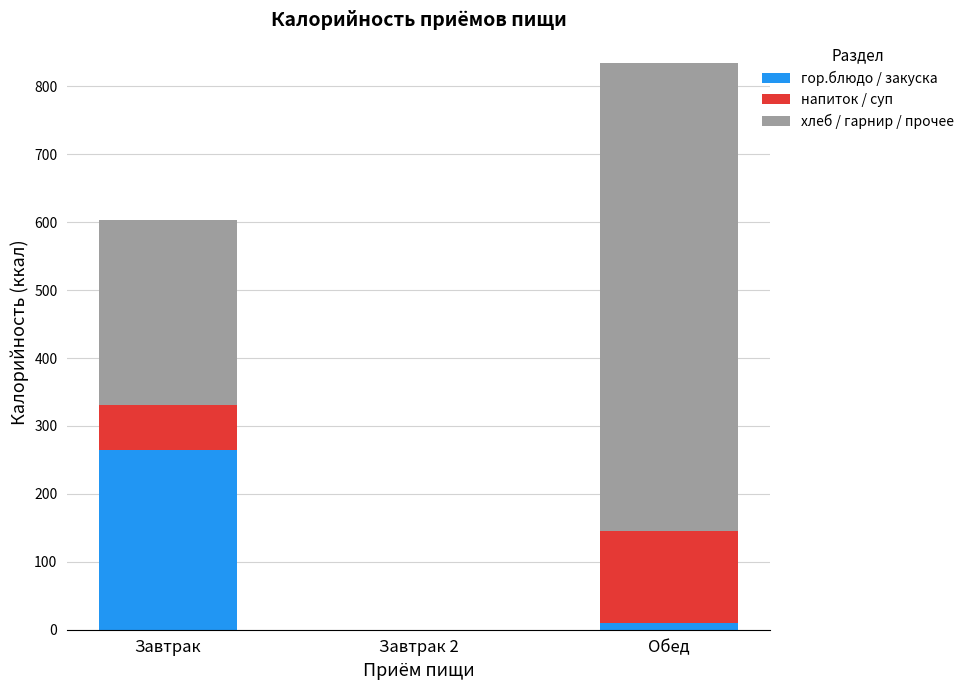

The value of гор.блюдо / закуска at Завтрак is 107. True or false?

False